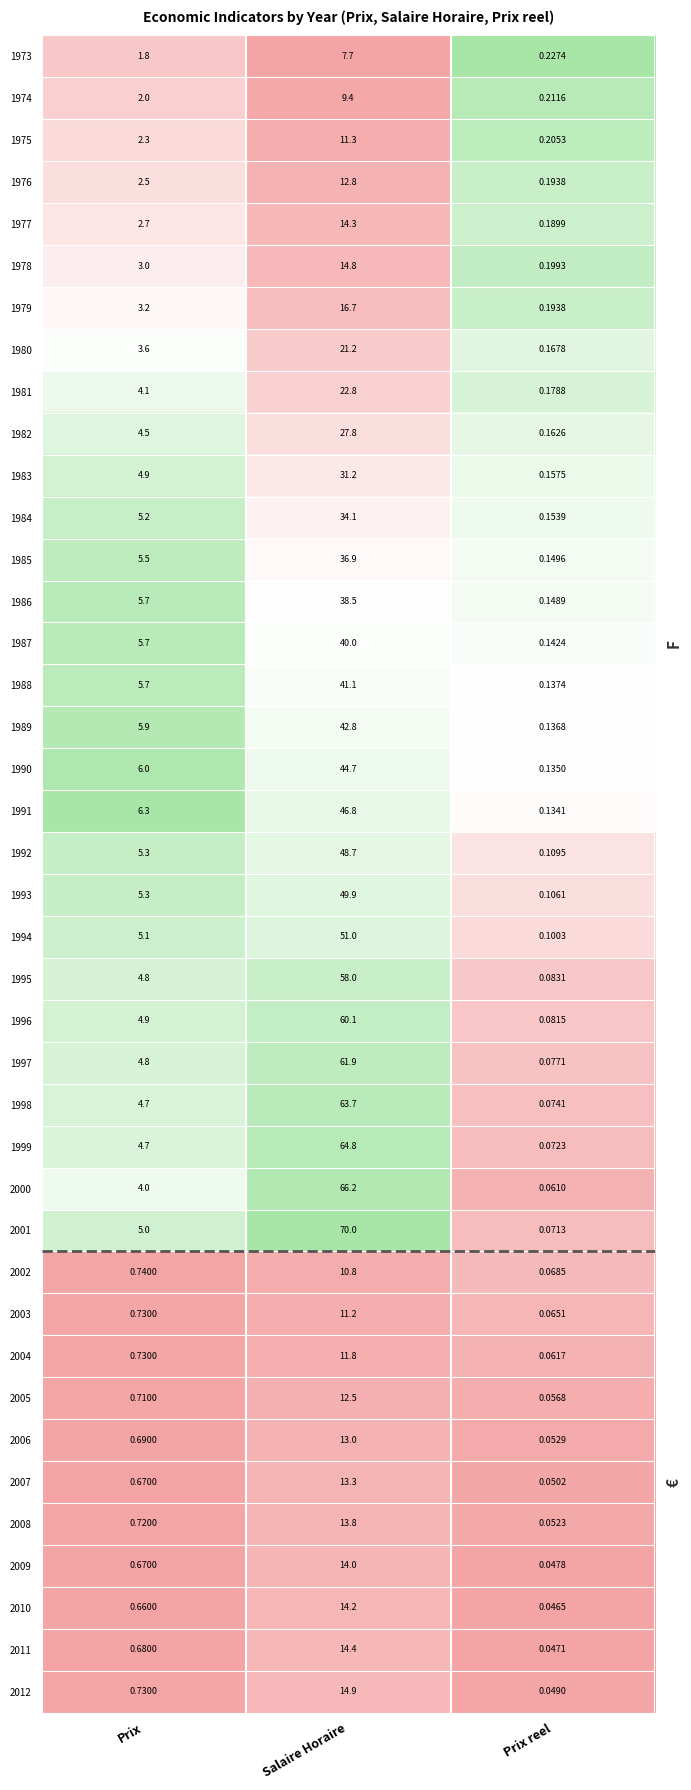

What is the maximum value shown in the chart?

70.0